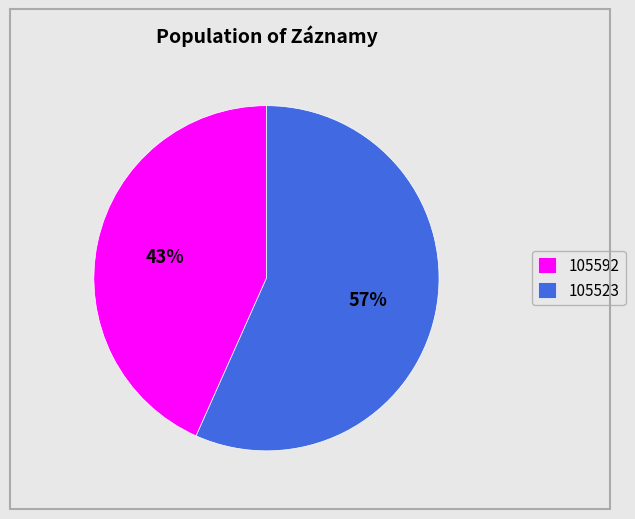

Rank the categories by value from highest to lowest.

105523, 105592